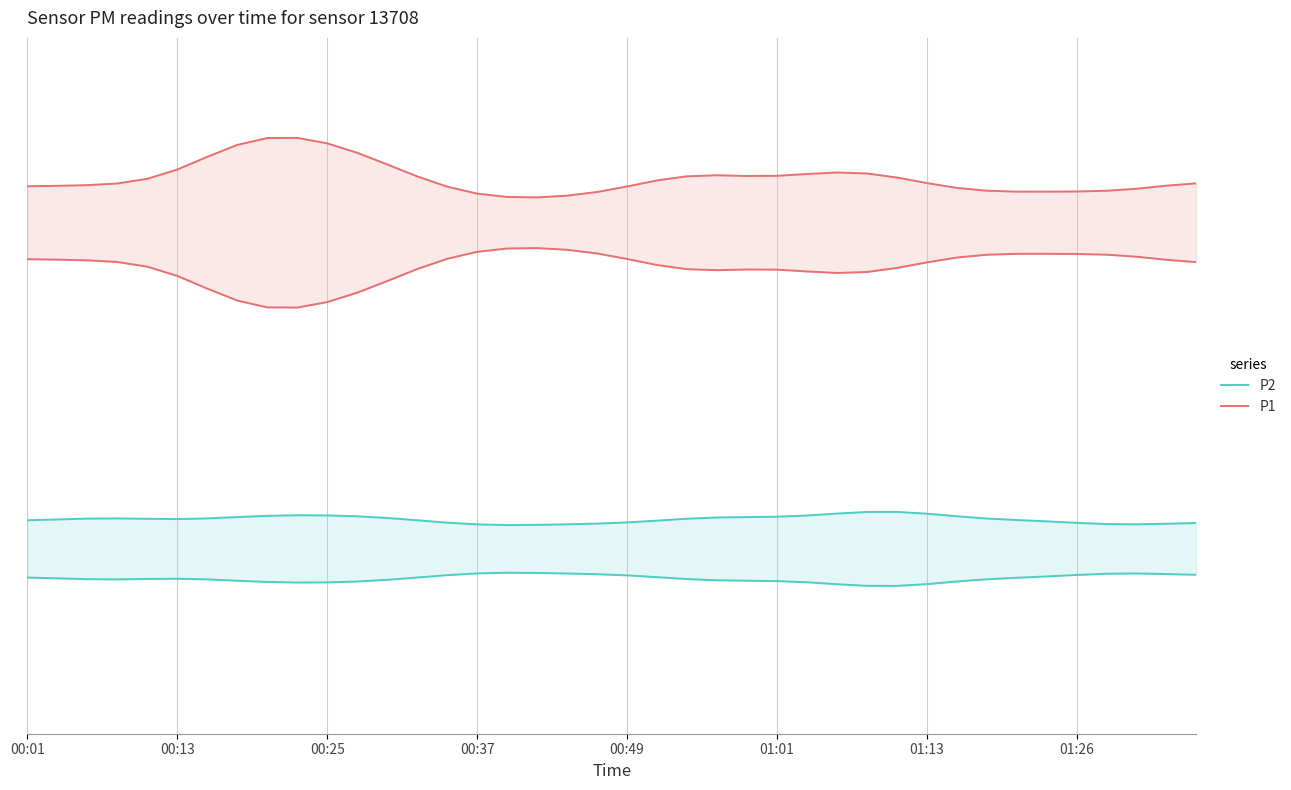

The P1 series shows 3.5 at 00:25. True or false?

False